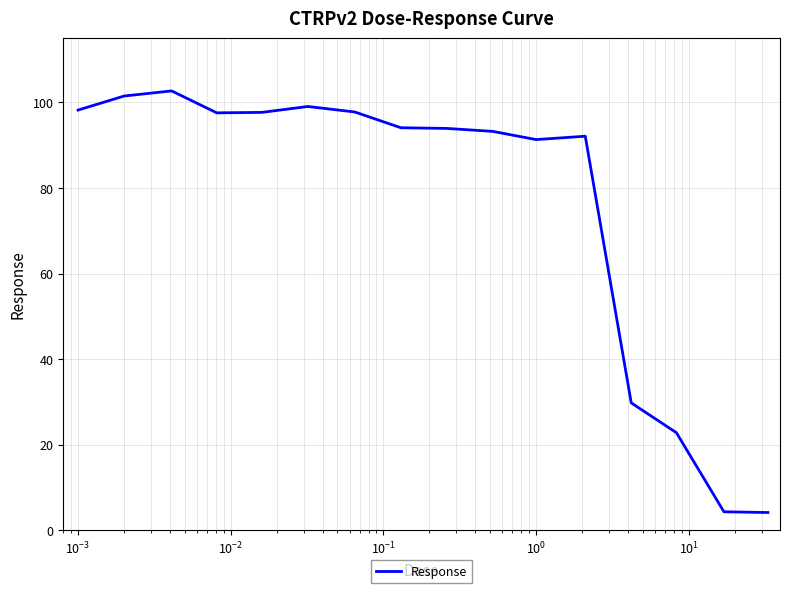

What is the minimum value shown in the chart?

4.1